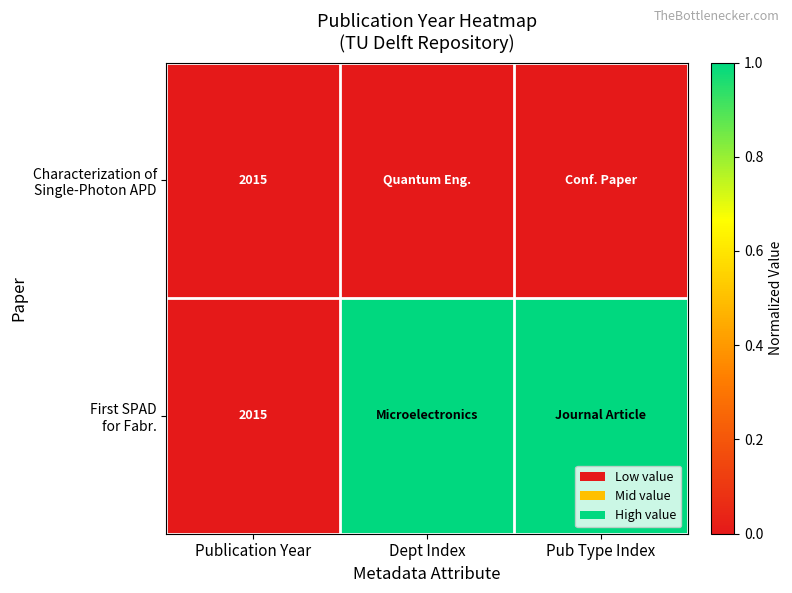

What is the total value across all series at Publication Year?

4030.0